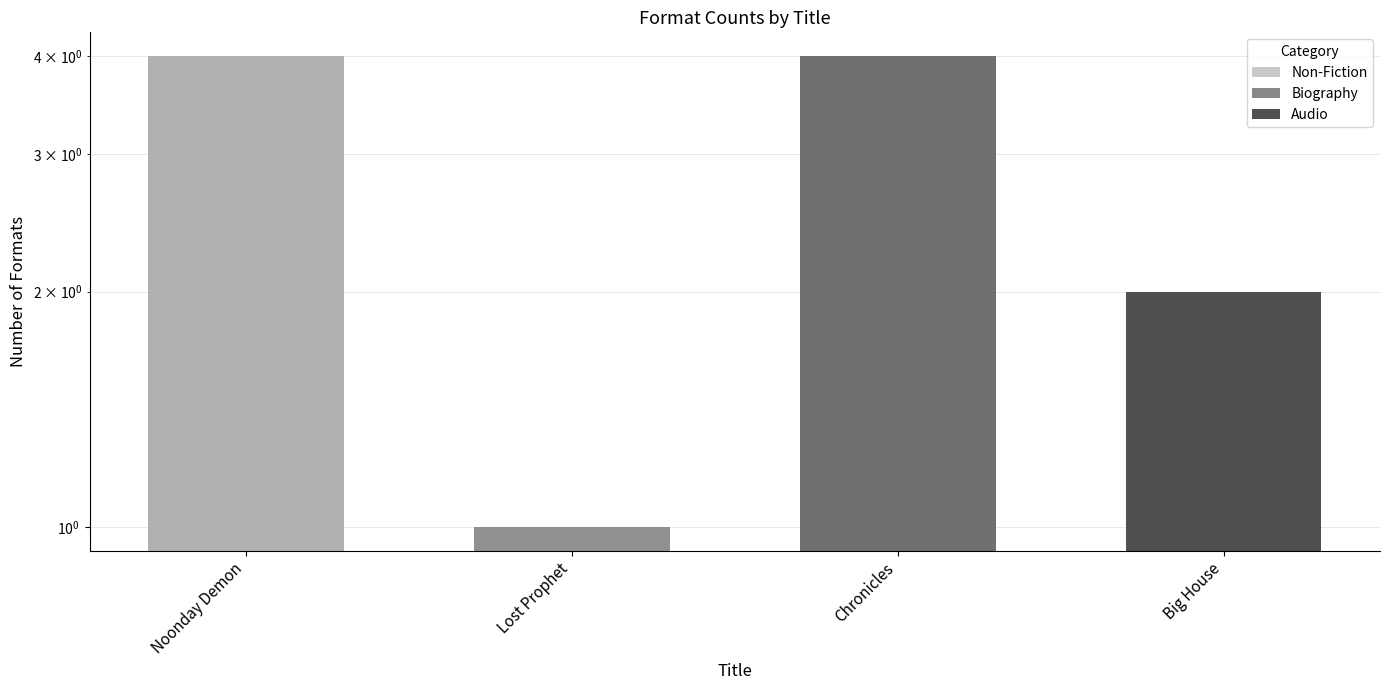

Are the bars grouped side by side (vs. stacked)?

No